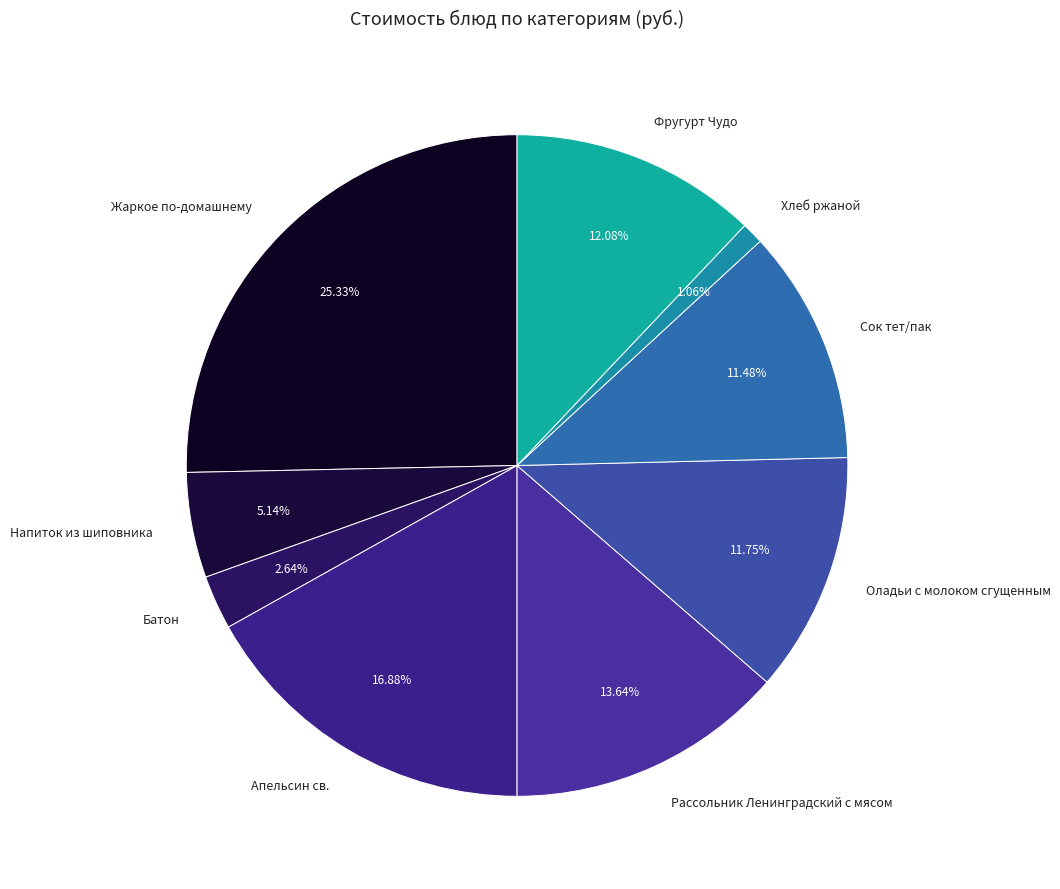

Approximately how many times larger is the value at Рассольник Ленинградский с мясом compared to Апельсин св.?

0.8